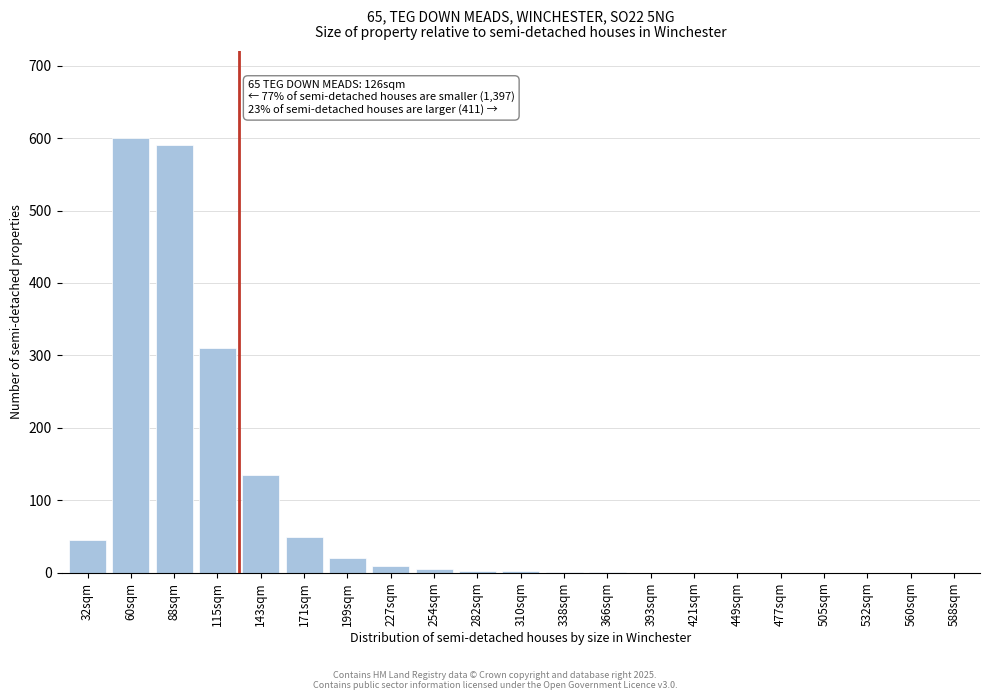

What is the change in value from 60sqm to 532sqm?

-600